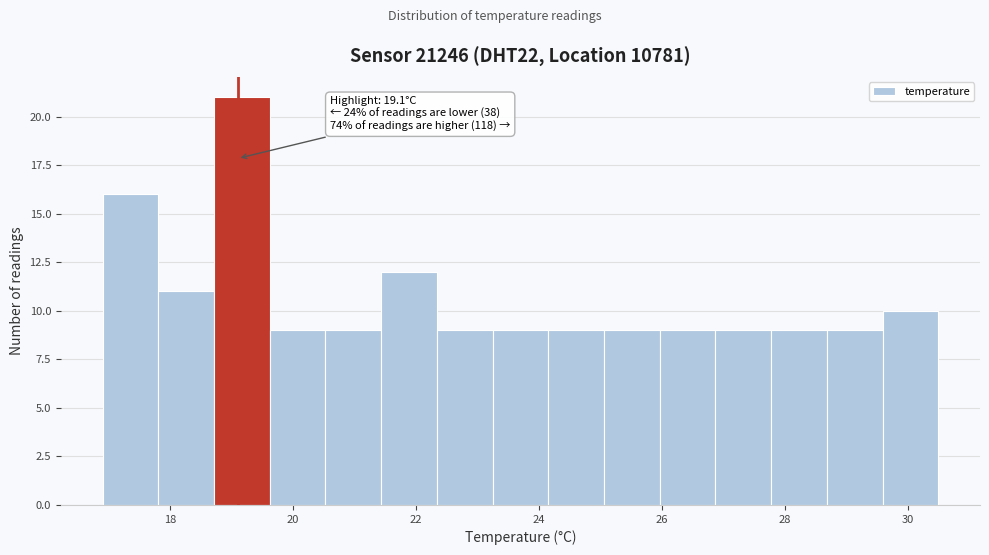

Over which range of the x-axis is the bar tallest?

18.8 to 19.6